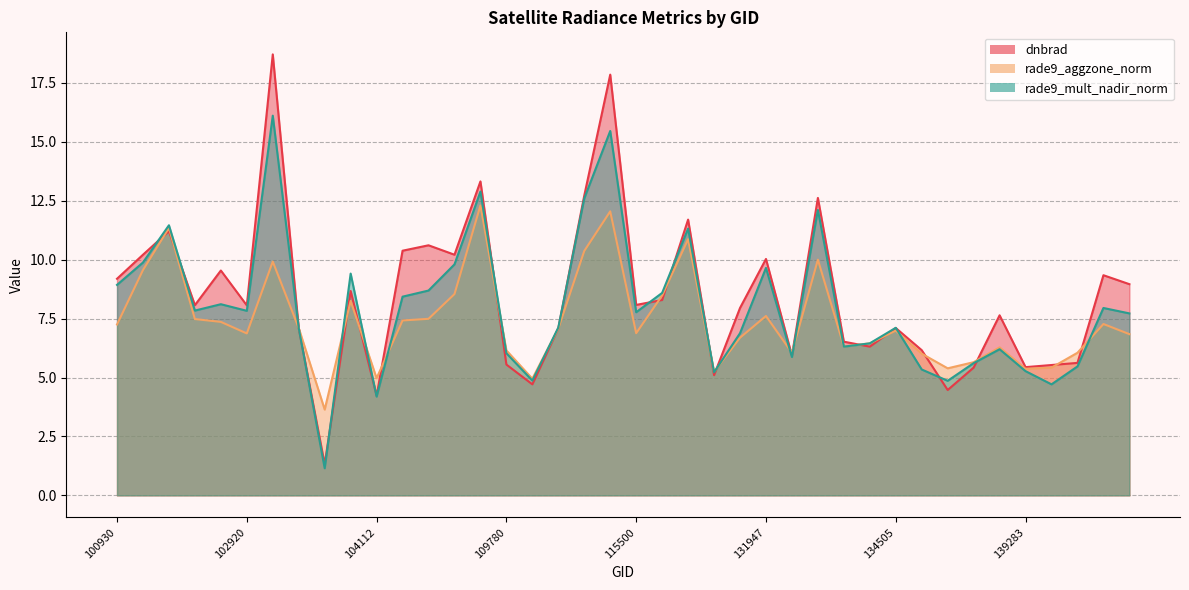

List the series in order of their overall mean, lowest first.

rade9_aggzone_norm, rade9_mult_nadir_norm, dnbrad